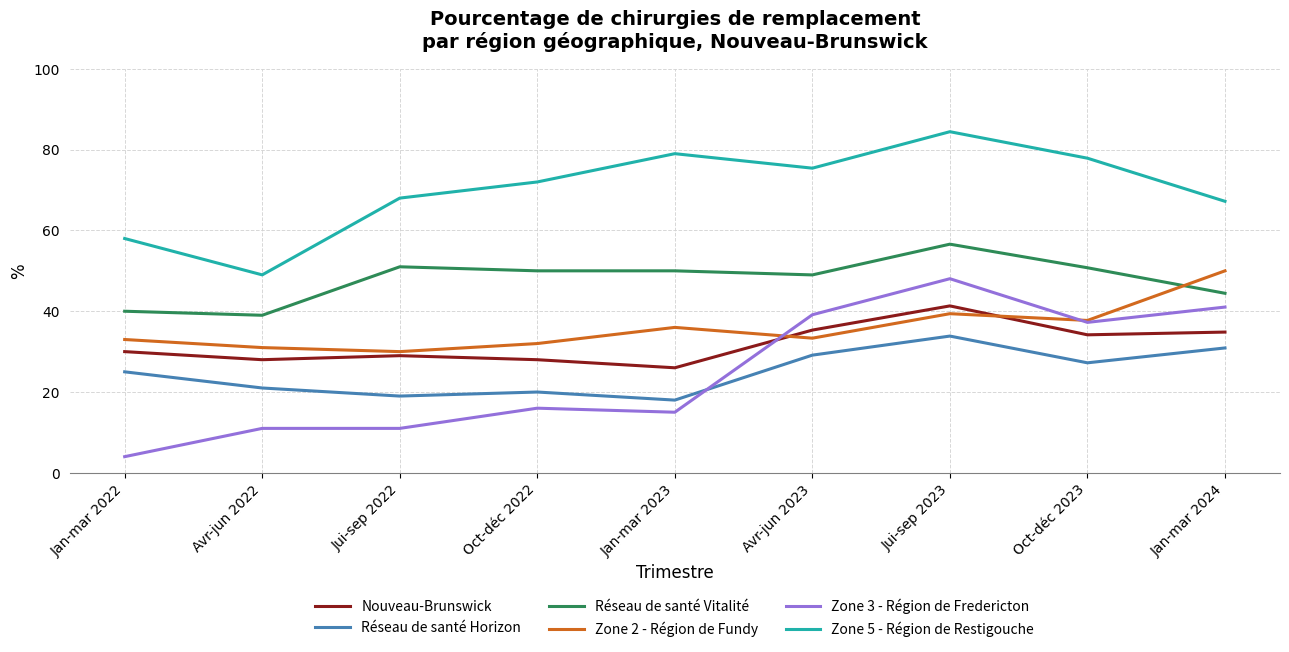

What position from the left is Jui-sep 2022?

3